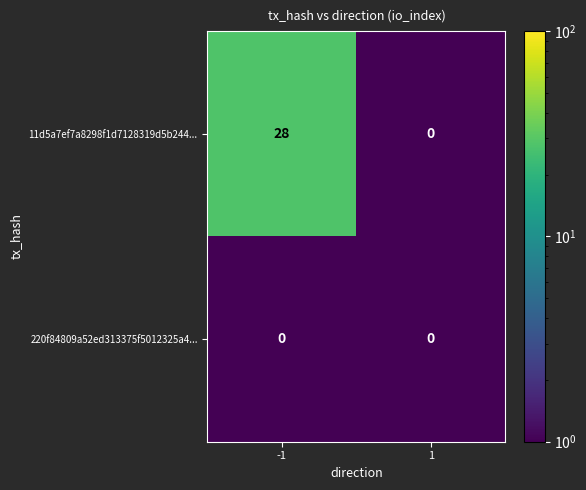

Which series has the largest total across all categories?

11d5a7ef7a8298f1d7128319d5b244...